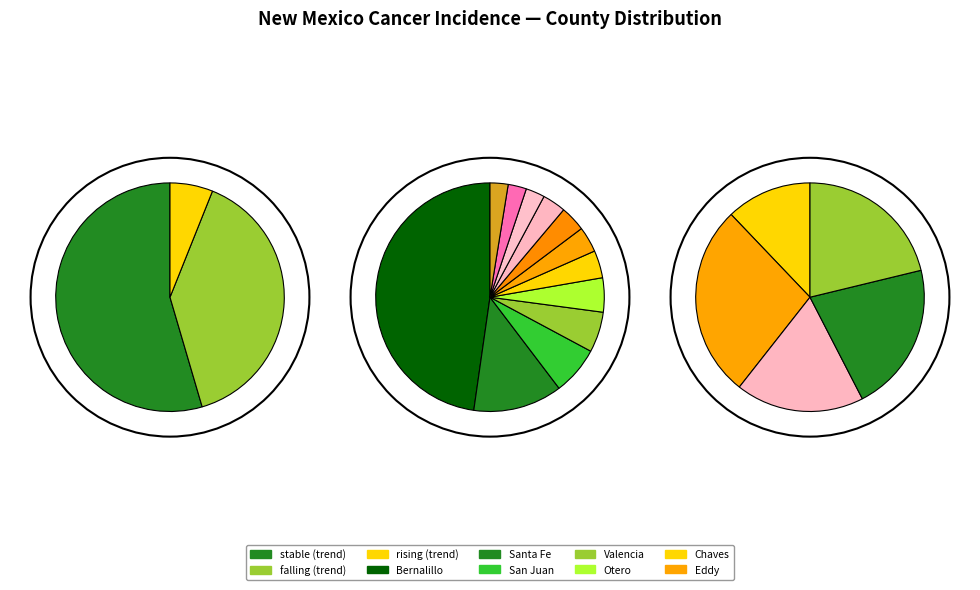

What percentage is the rising slice, to the nearest percent?

6%